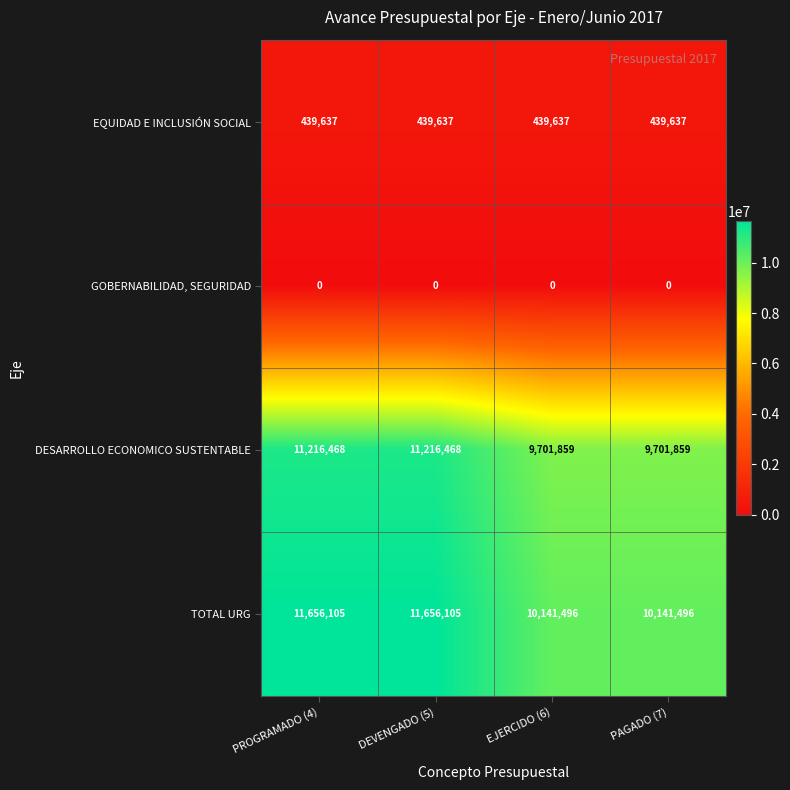

What is the sum of the DESARROLLO ECONOMICO SUSTENTABLE values at DEVENGADO (5) and PROGRAMADO (4)?

22432936